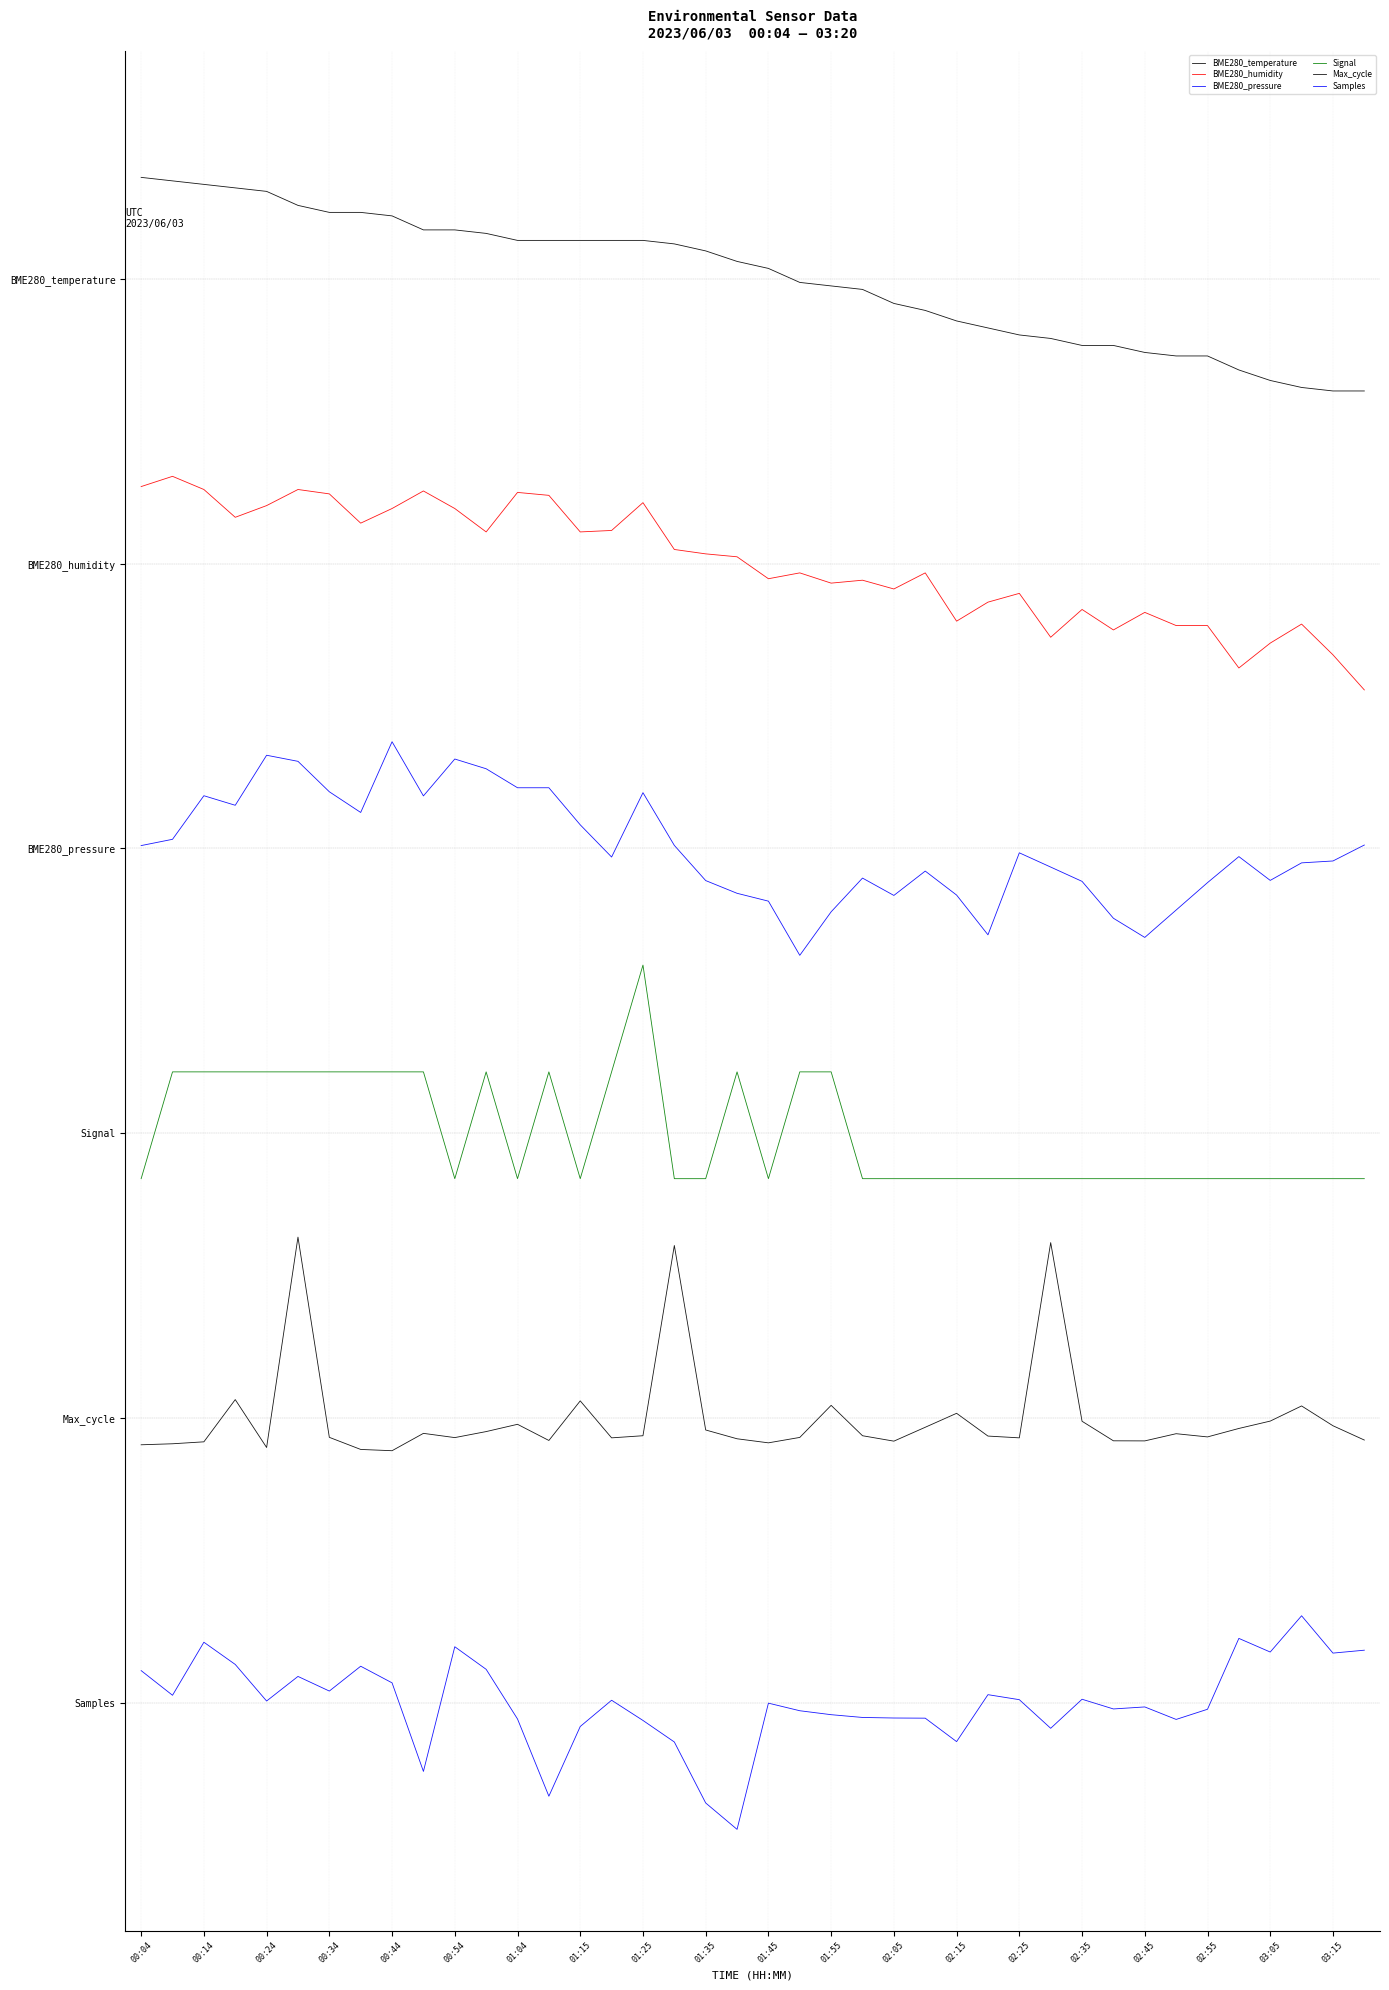

Is this an area chart (filled region under the line)?

No